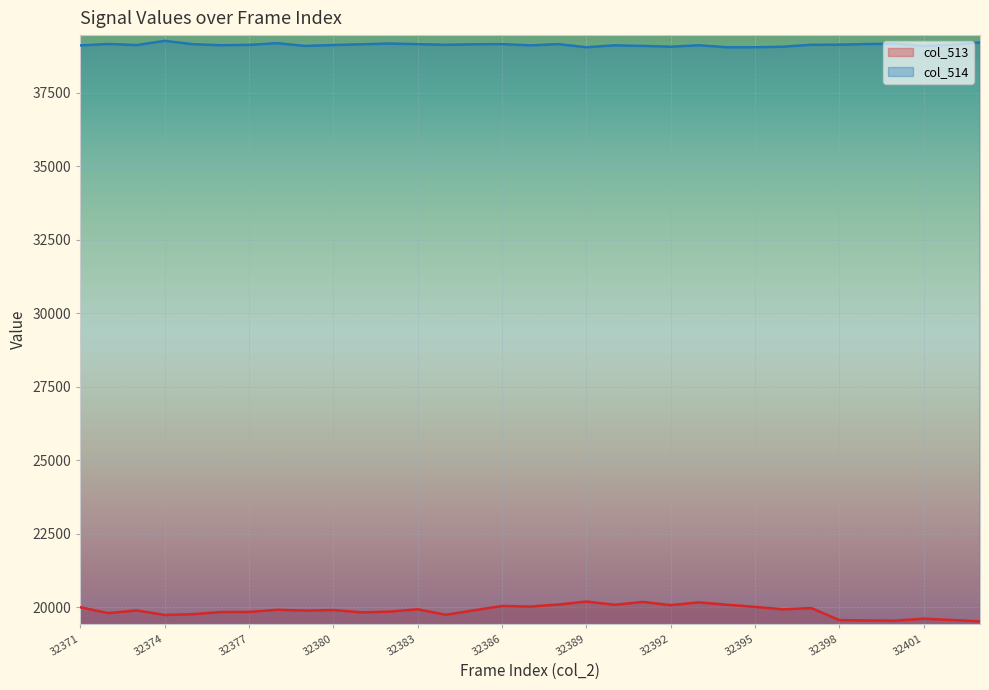

Count the number of categories in the chart.

33